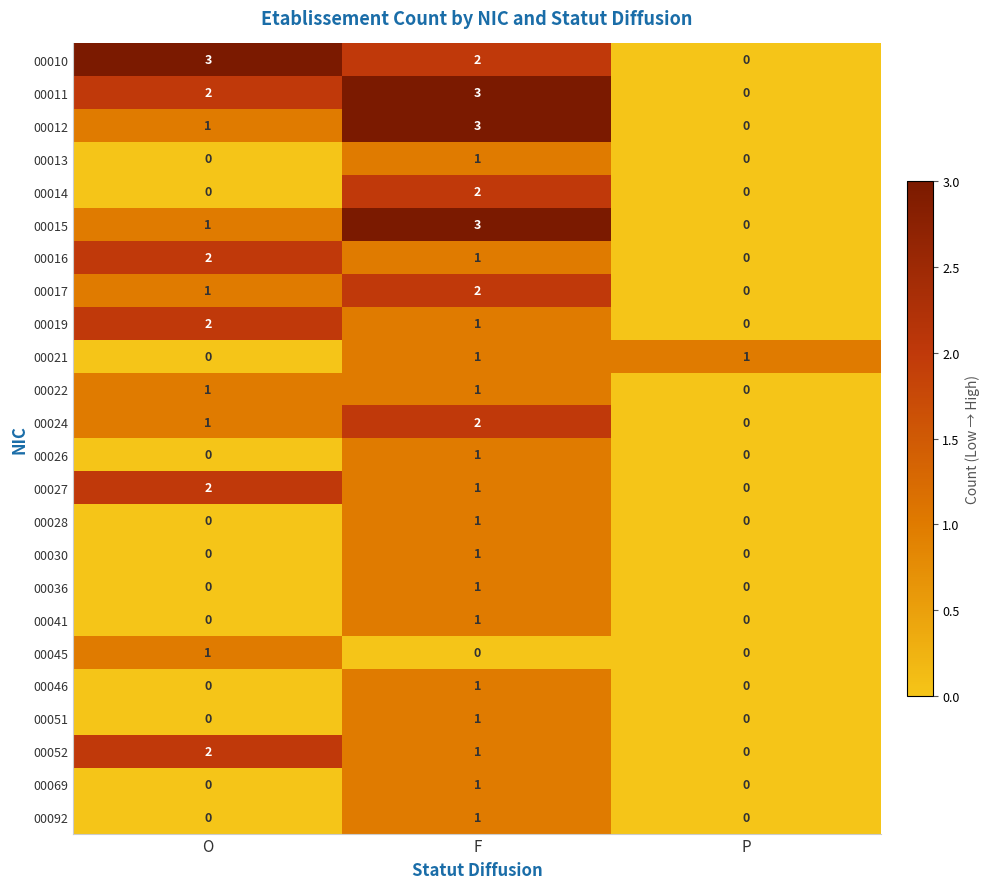

The value of 00014 at P is -1. True or false?

False